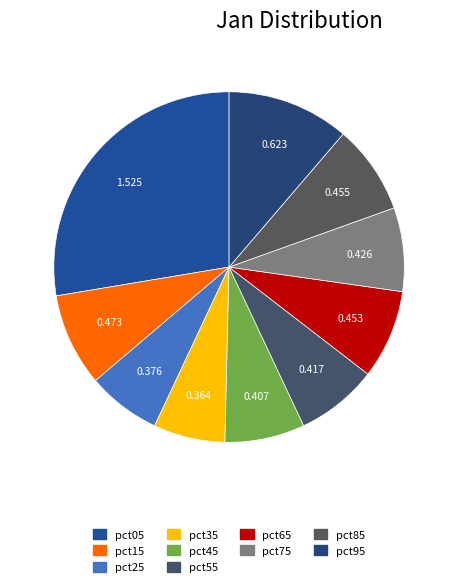

Is it true that pct25 is 19% of the pie?

False